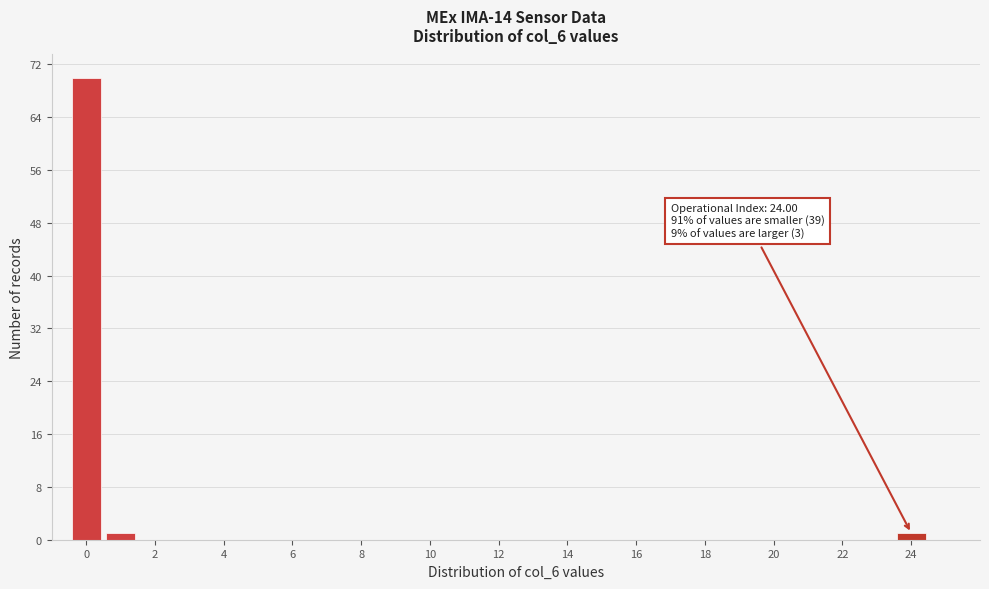

Over which range of the x-axis is the bar tallest?

-0.5 to 0.5